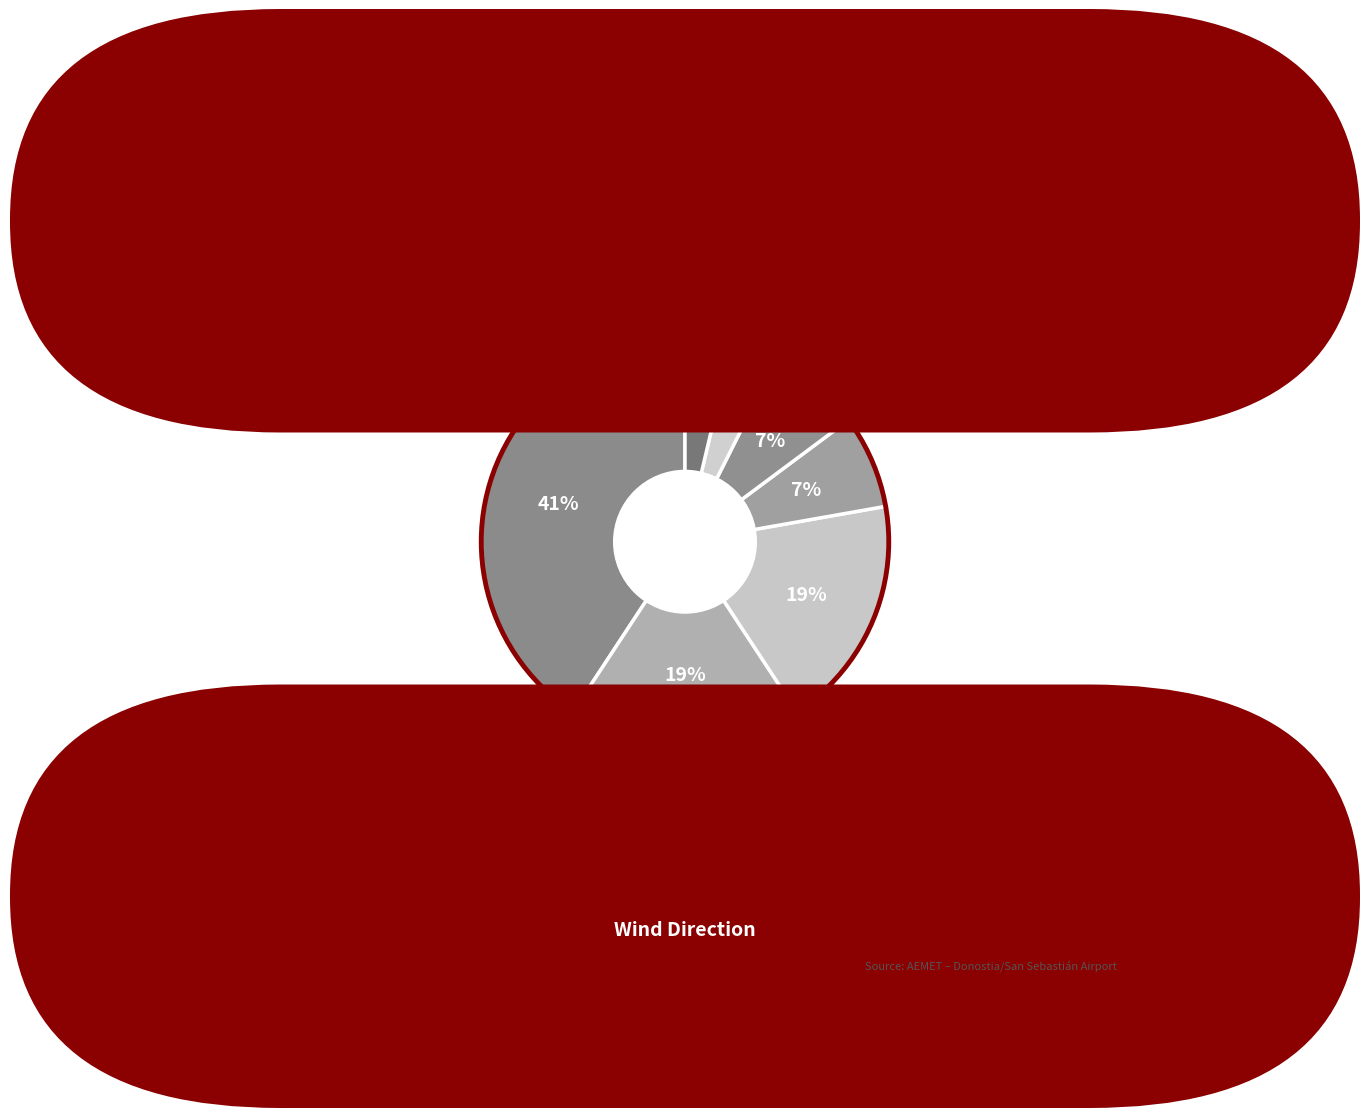

Rank the categories by value from lowest to highest.

Norte, Nordeste, Sueste, Noroeste, Este, Oeste, Sur, Suroeste